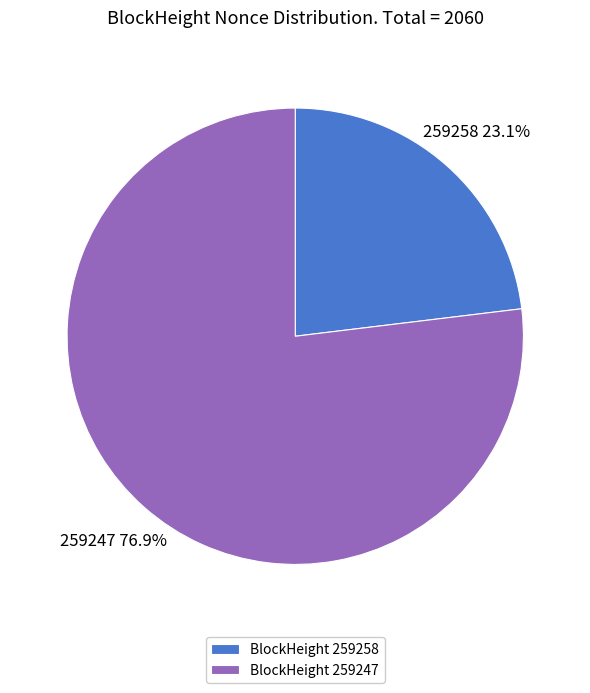

How many slices are in this pie chart?

2